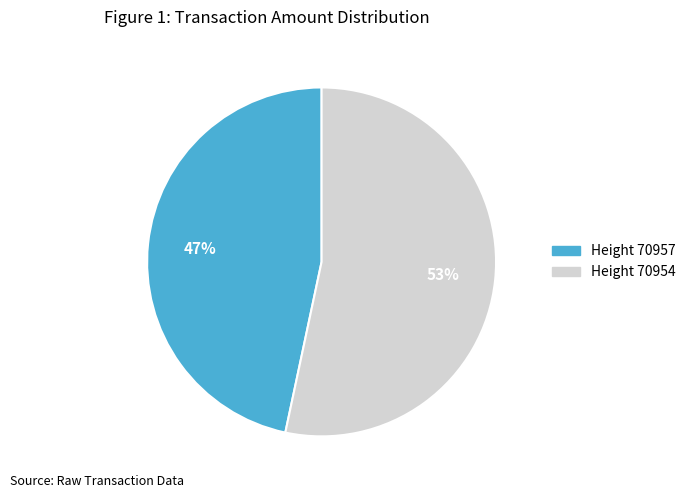

How many segments does this pie chart have?

2